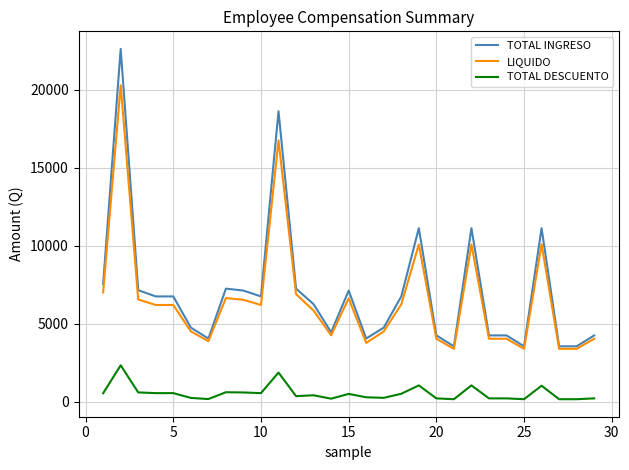

List the series in order of their peak value, lowest first.

TOTAL DESCUENTO, LIQUIDO, TOTAL INGRESO